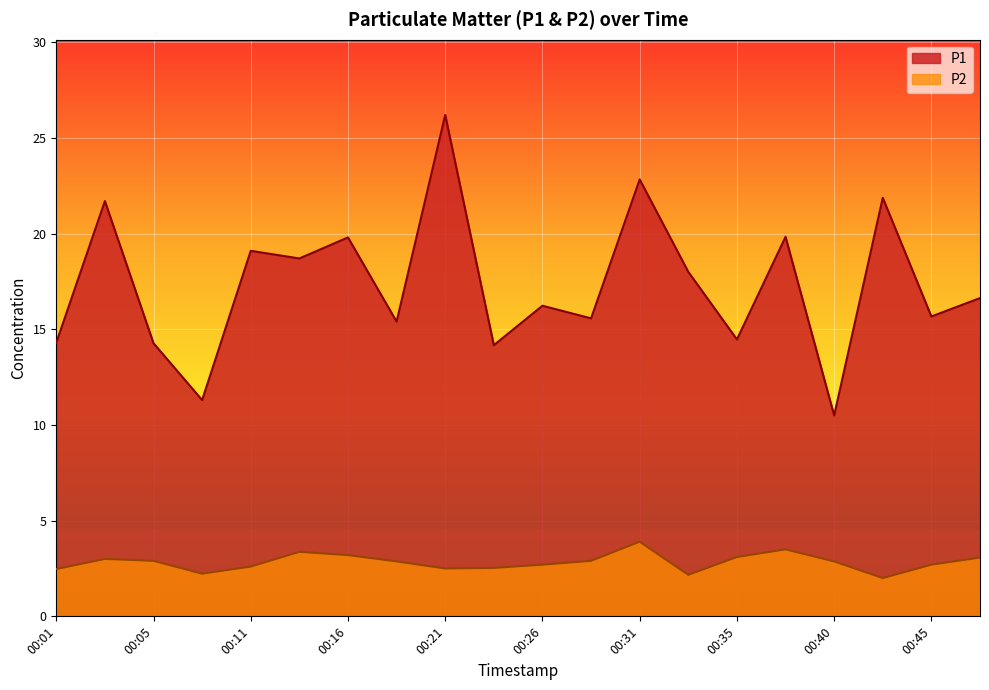

List the series in order of their overall mean, lowest first.

P2, P1